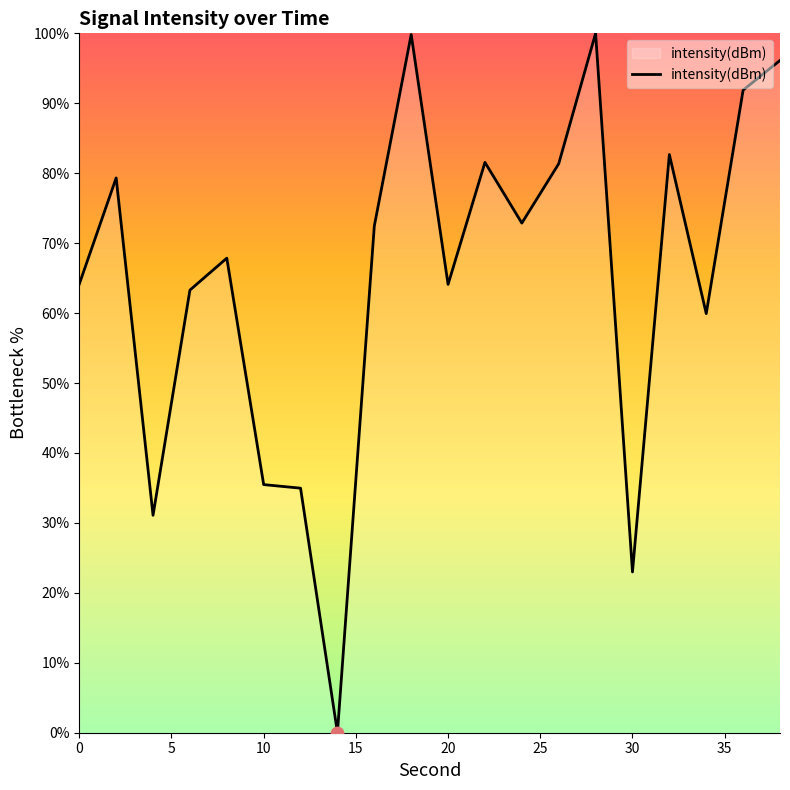

What is the difference between the maximum and minimum values?

100.0